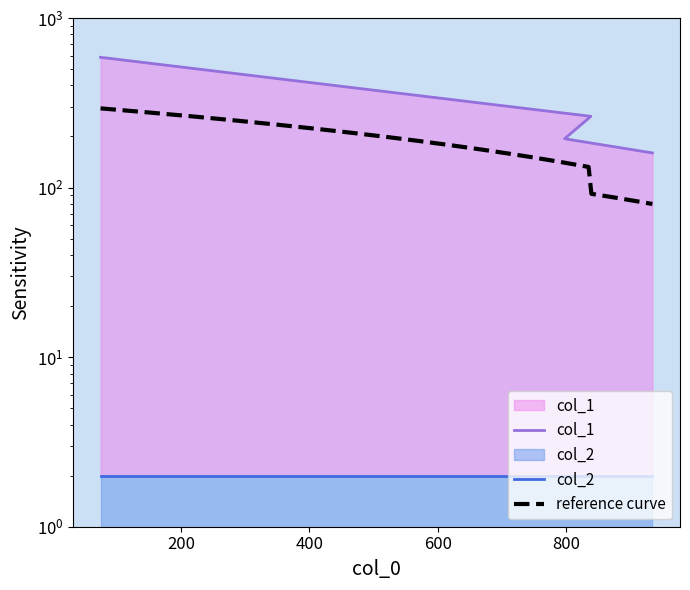

Rank the categories by value from highest to lowest.

74, 839, 798, 935